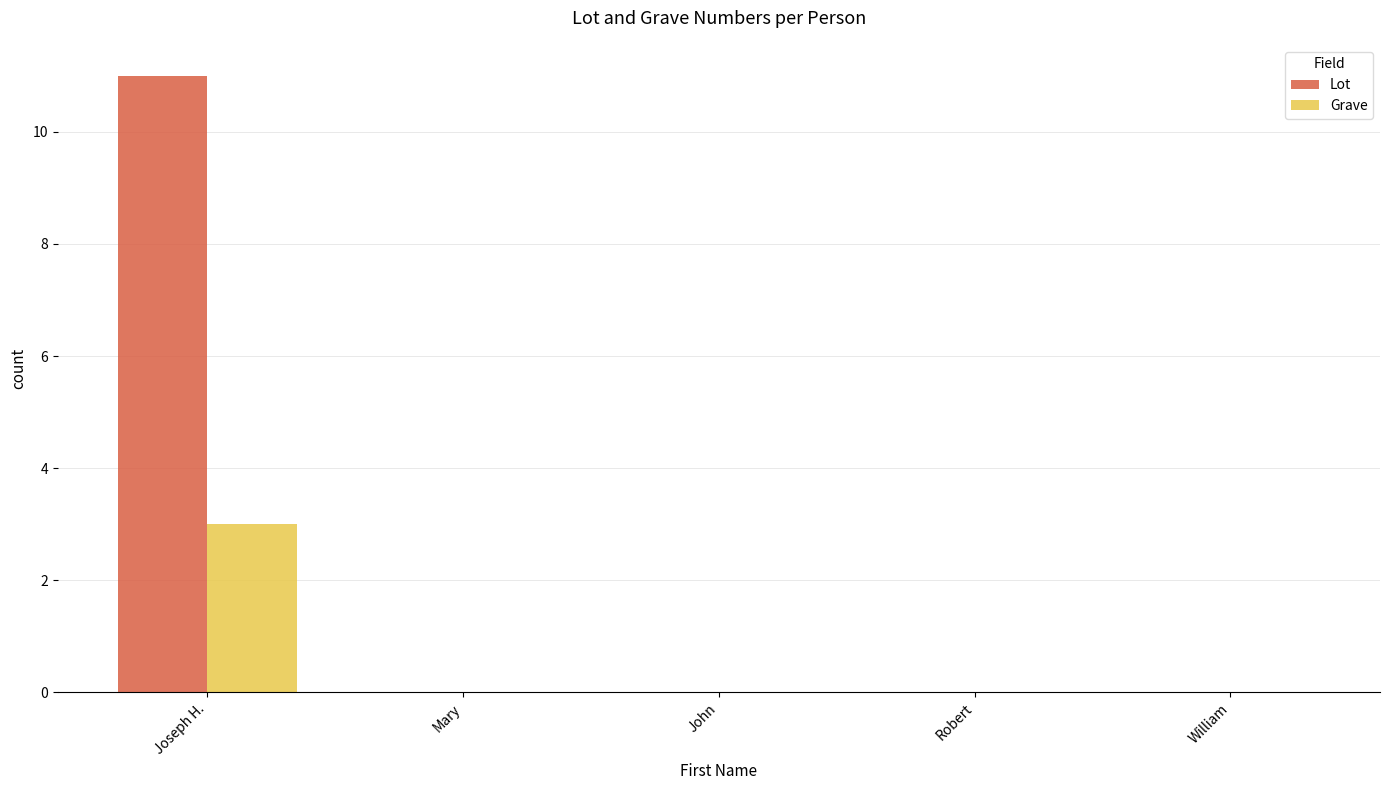

Reading left to right, list all the values displayed in this chart.

Lot: Joseph H.=11	Mary=0	John=0	Robert=0	William=0
Grave: Joseph H.=3	Mary=0	John=0	Robert=0	William=0